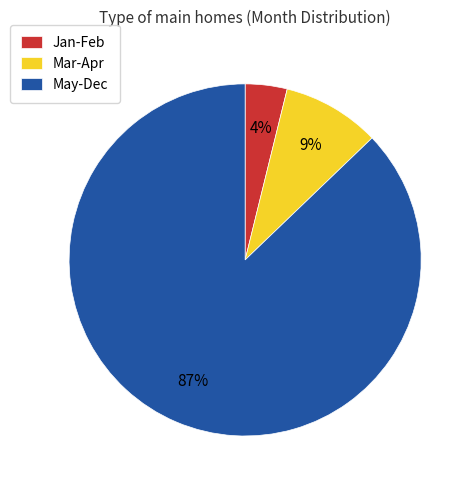

Is there a majority slice in this chart?

Yes